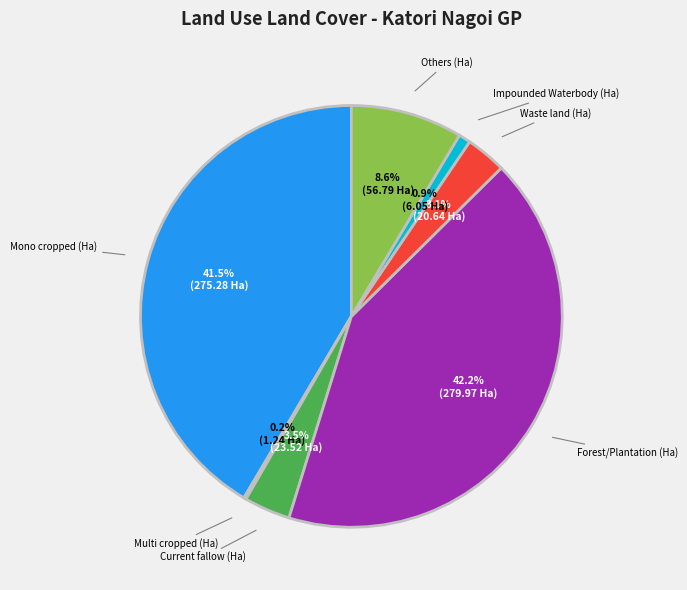

What portion of the pie excludes Forest/Plantation (Ha)?

57.8%